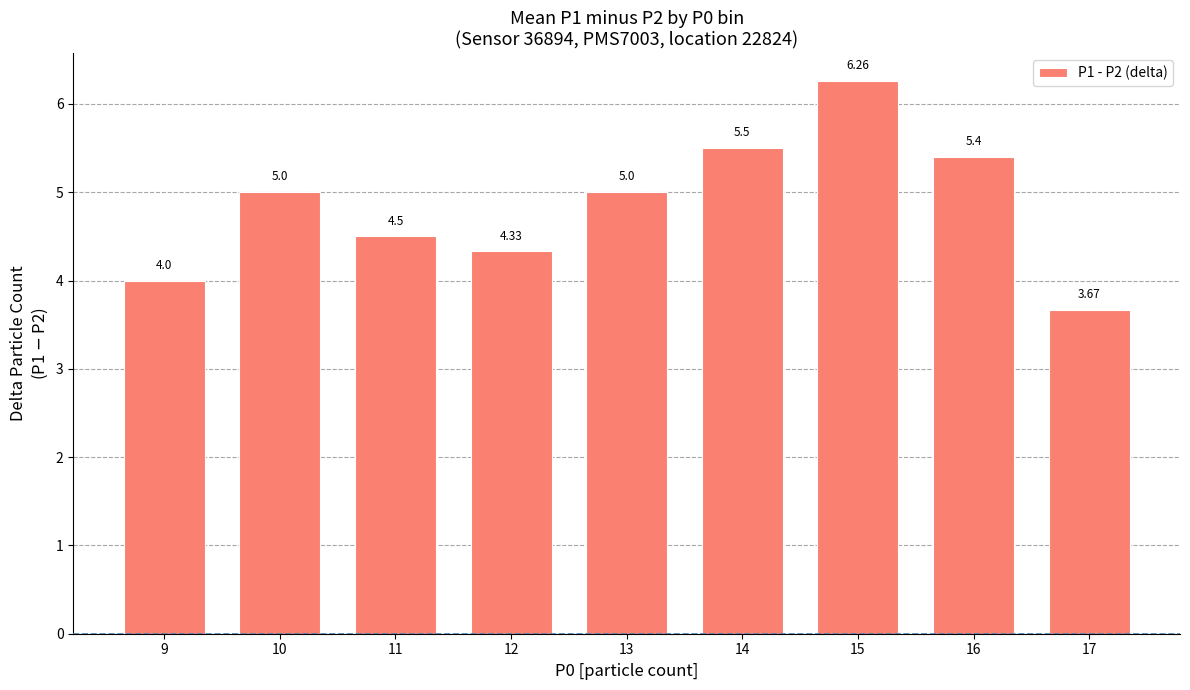

What is the difference between the maximum and second lowest values?

2.3